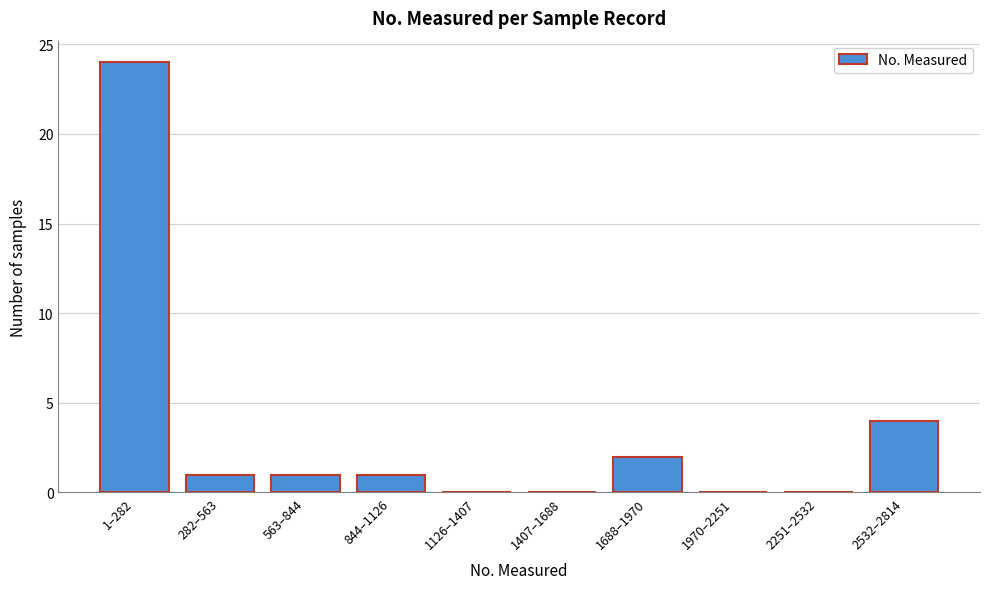

Reading left to right, transcribe all the data shown in this chart.

1–282=24	282–563=1	563–844=1	844–1126=1	1126–1407=0	1407–1688=0	1688–1970=2	1970–2251=0	2251–2532=0	2532–2814=4